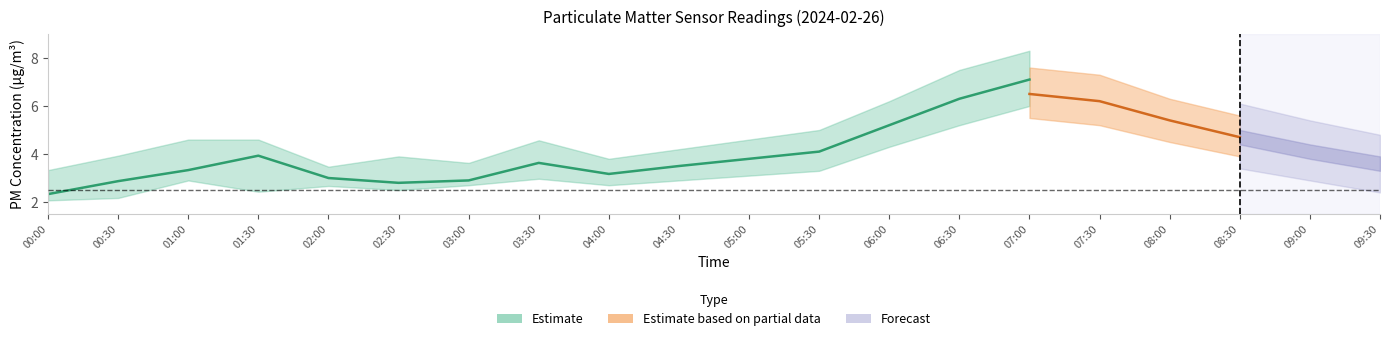

What is the lowest value of the P2 series?

2.1